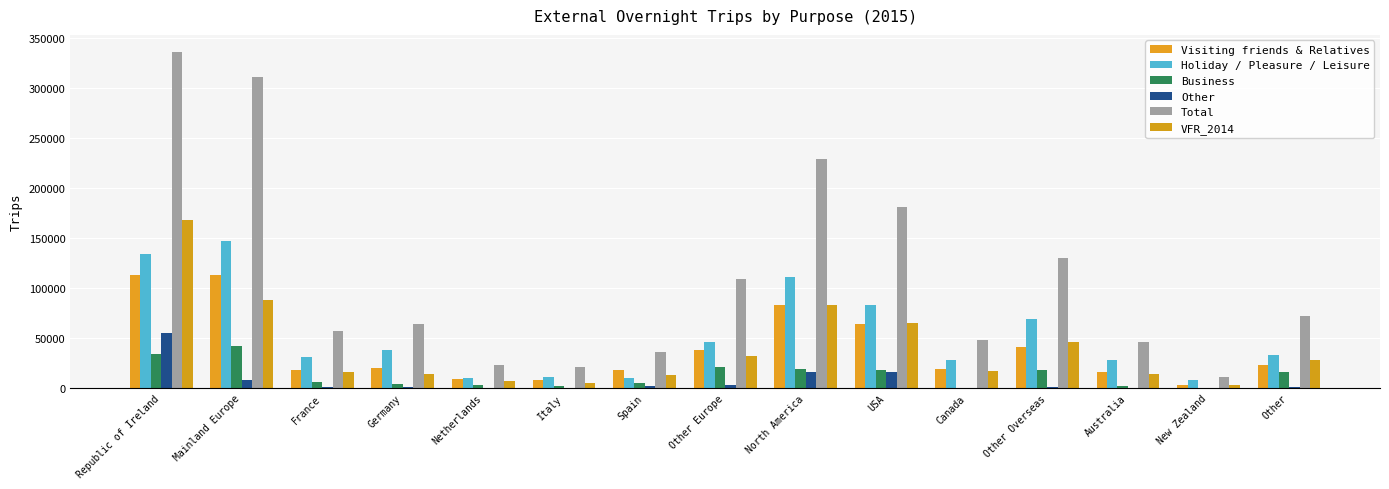

How many series are shown in this chart?

6